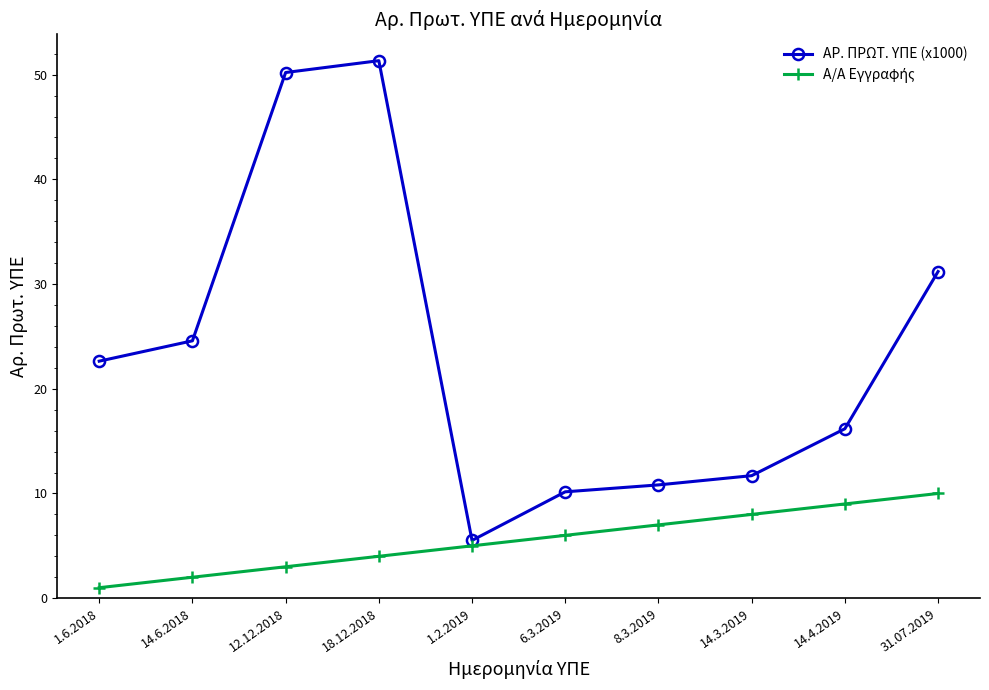

Where does the ΑΡ. ΠΡΩΤ. ΥΠΕ (x1000) series first go above 22?

1.6.2018